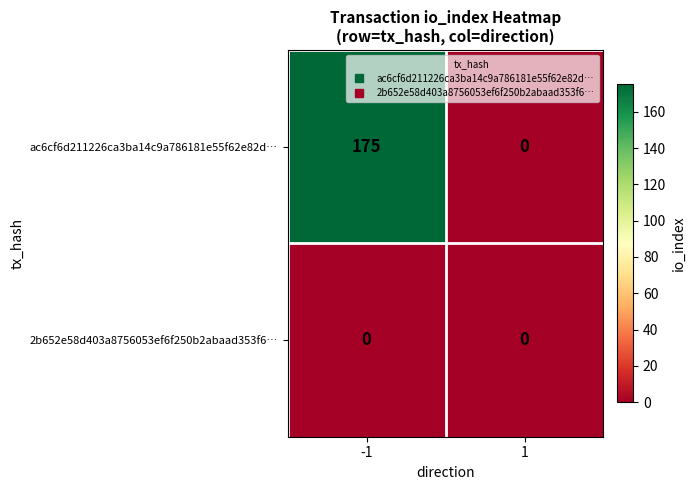

Rank the series by their average value, from lowest to highest.

2b652e58d403a8756053ef6f250b2abaad353f6…, ac6cf6d211226ca3ba14c9a786181e55f62e82d…